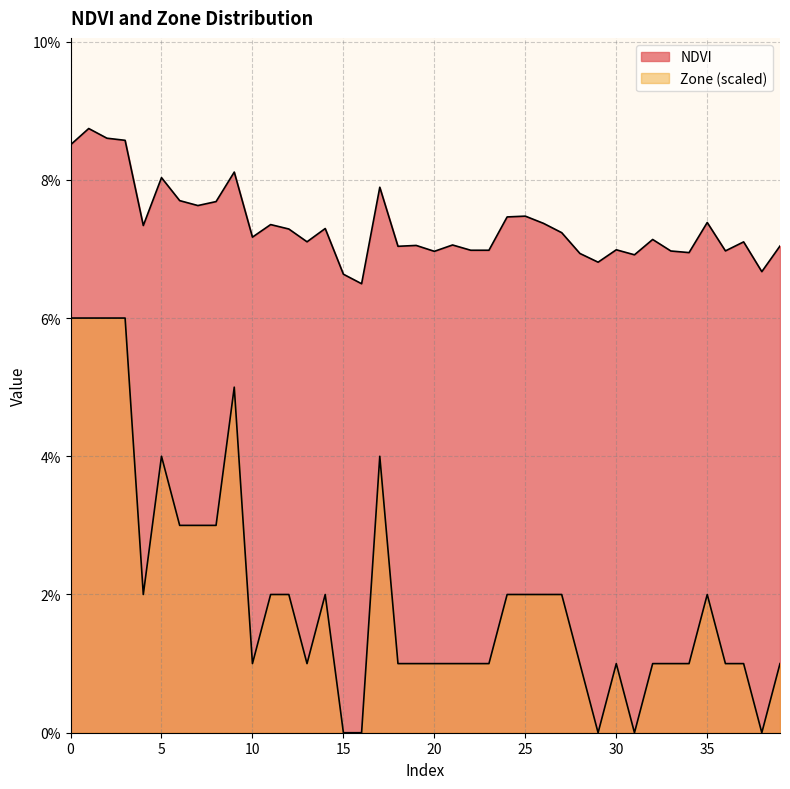

How many lines are shown in the chart?

2